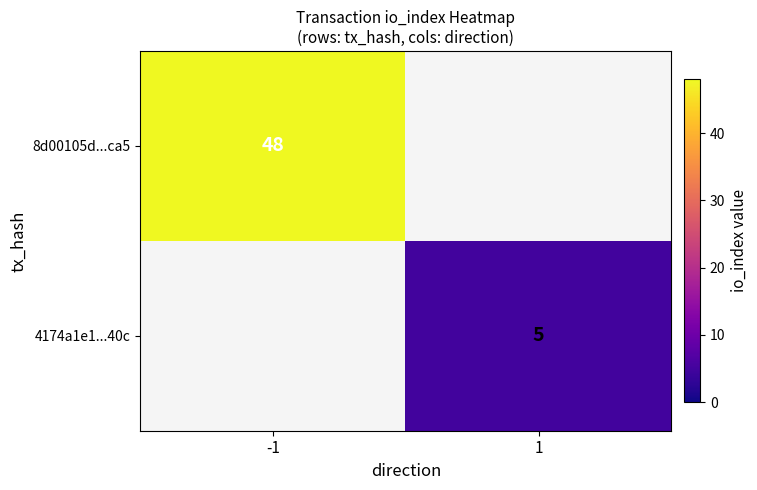

What is the greatest value displayed?

48.0